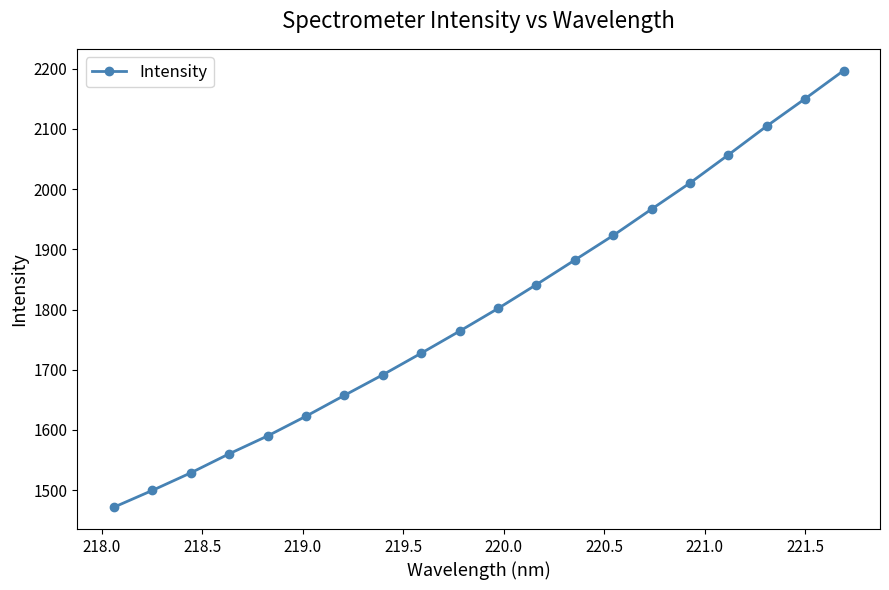

What is the minimum value shown in the chart?

1471.6